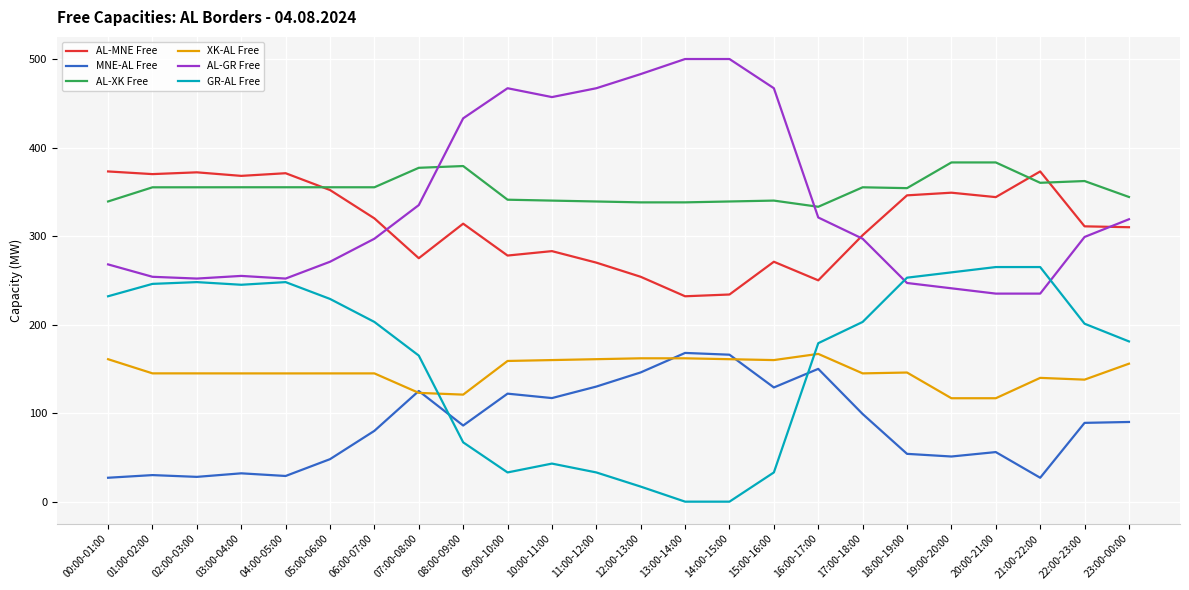

How many series are shown in this chart?

6